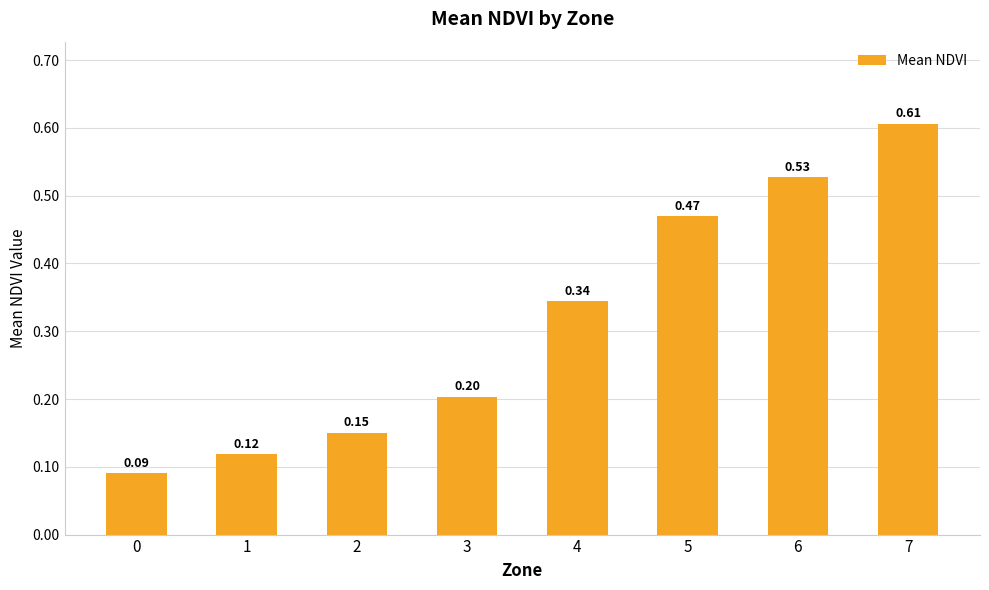

What is the change in value from 4 to 6?

+0.2